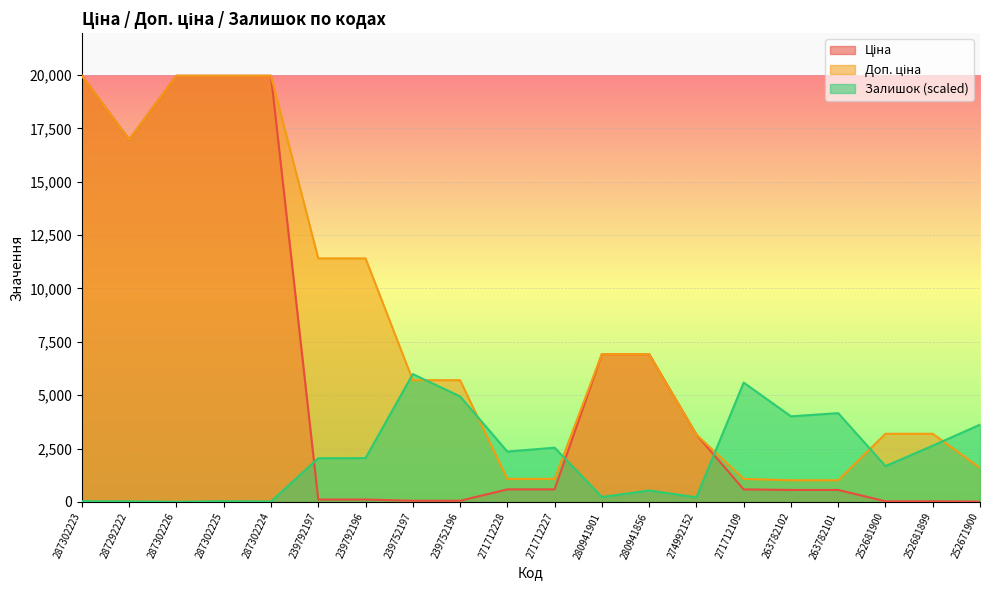

Between 274992152 and 263782102, which is larger?

274992152